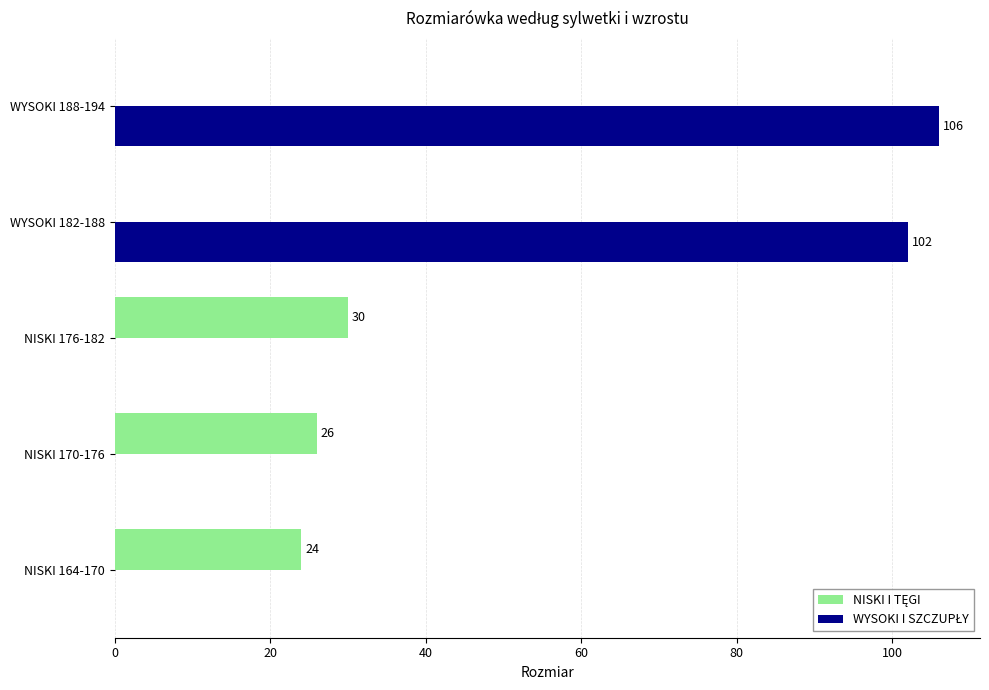

At which category is the sum across all series the highest?

WYSOKI 188-194